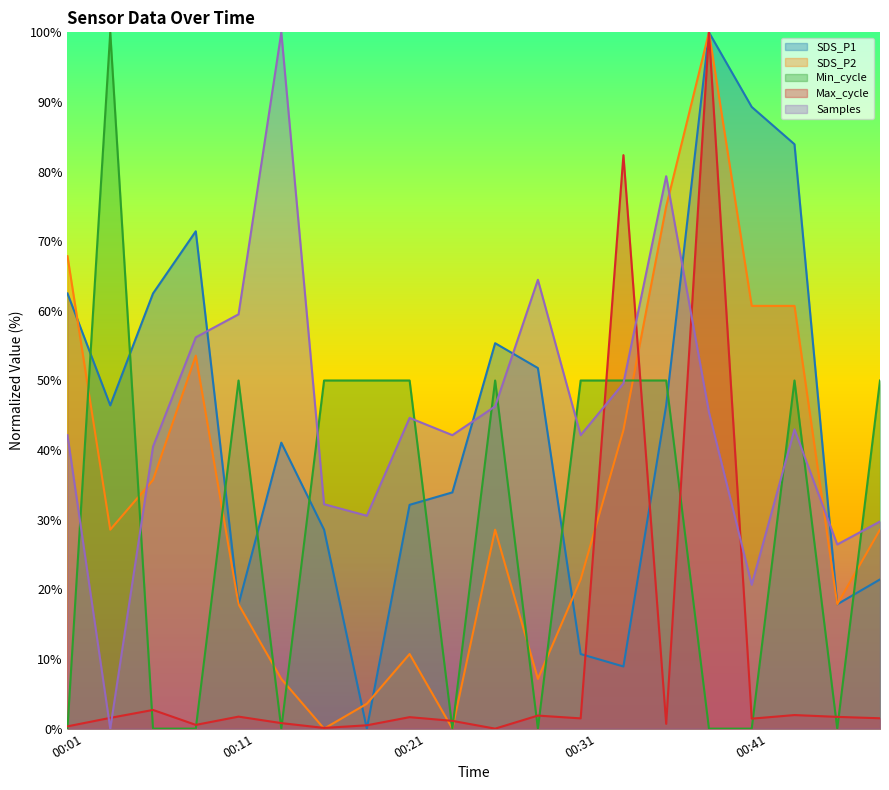

Between 00:26 and 00:41, which series saw the biggest shift?

Min_cycle